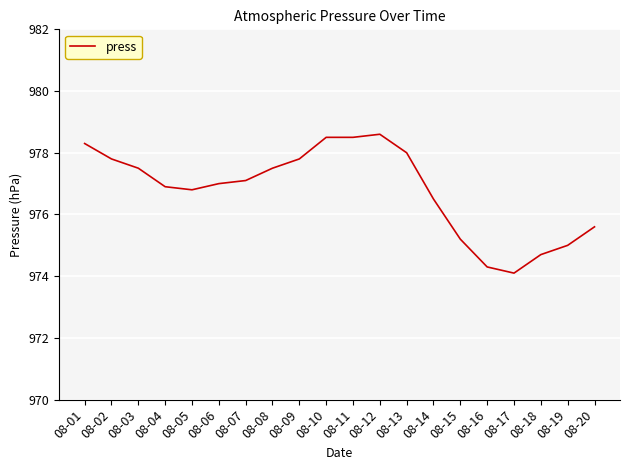

What is the approximate value at 08-16?

974.3